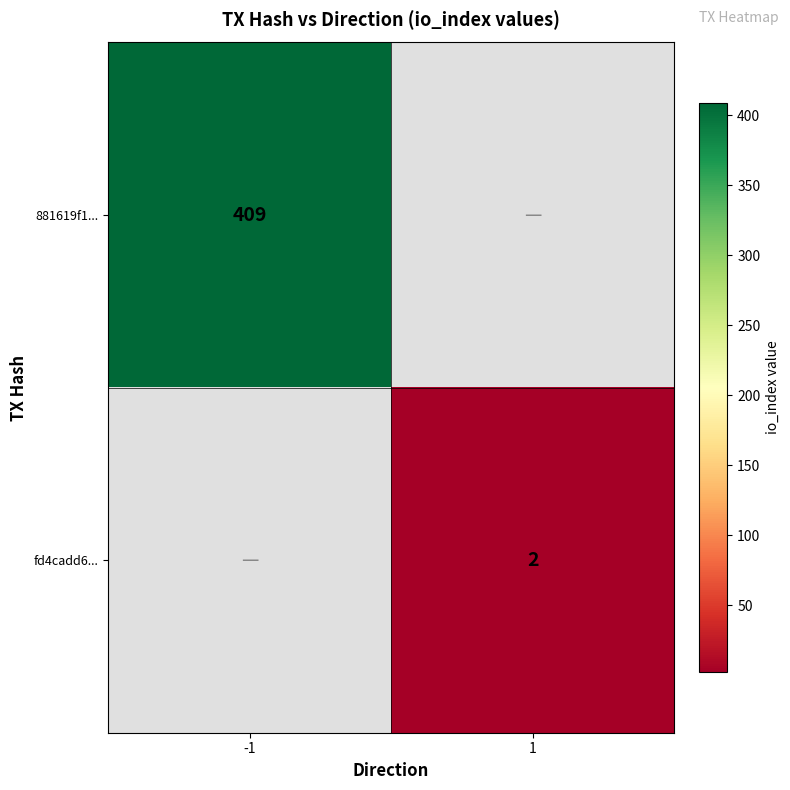

The value of 881619f1... at -1 is 249. True or false?

False